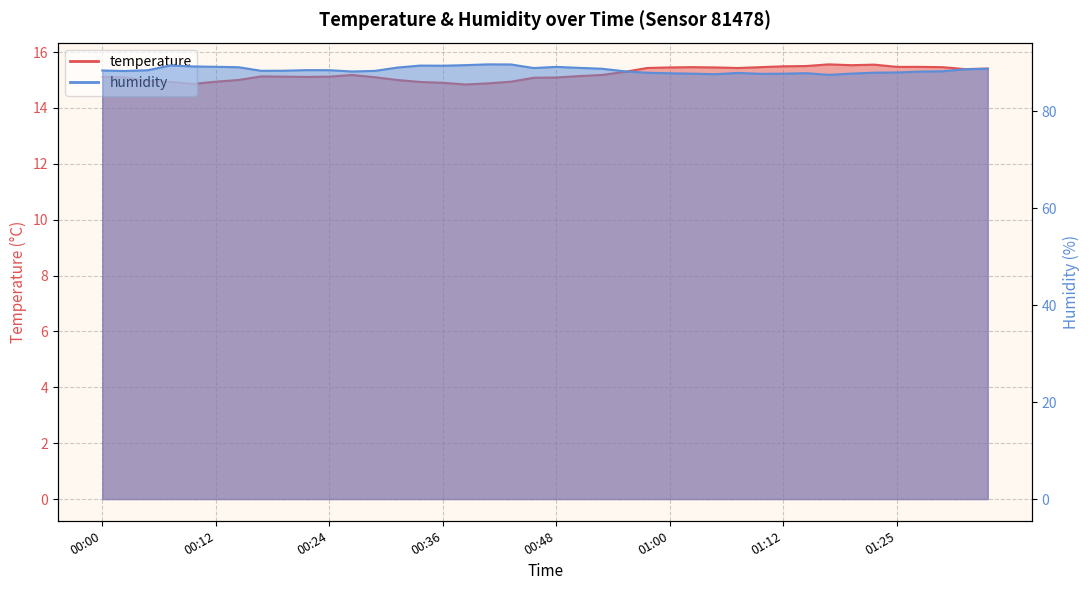

The value of temperature at 00:02 is 15.1. True or false?

True